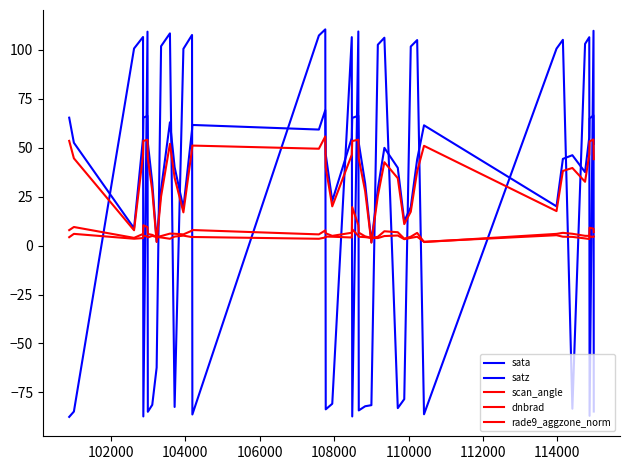

How many lines are shown in the chart?

5